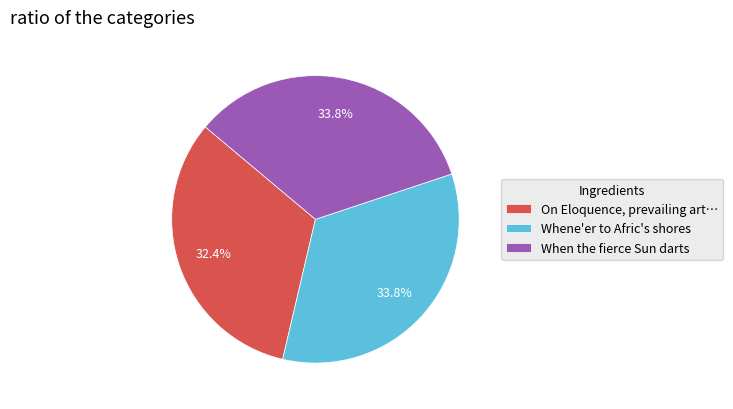

Which category has the smallest portion of the pie?

On Eloquence, prevailing art…